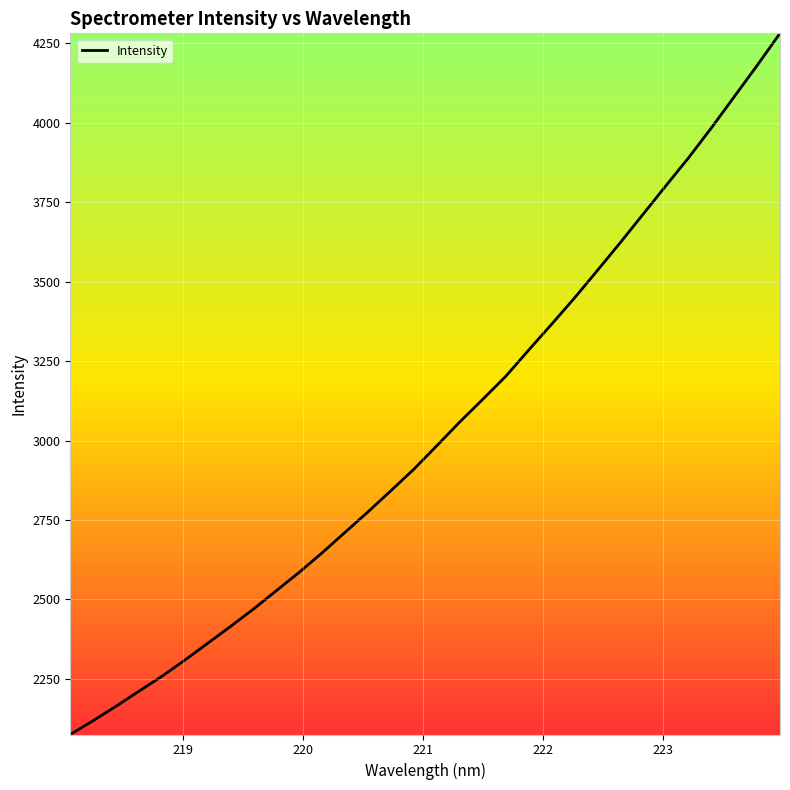

What is the maximum value shown in the chart?

4281.6